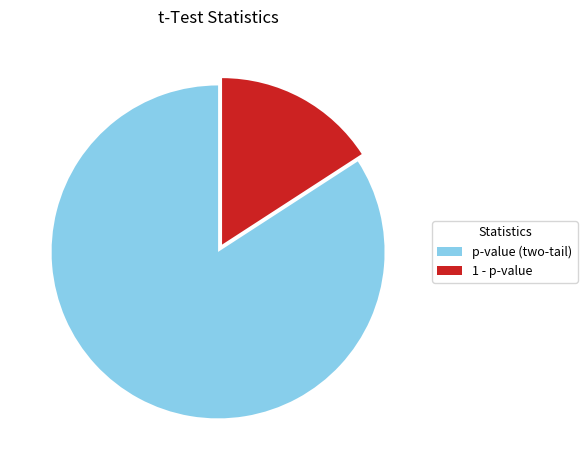

What is the majority slice?

p-value (two-tail)